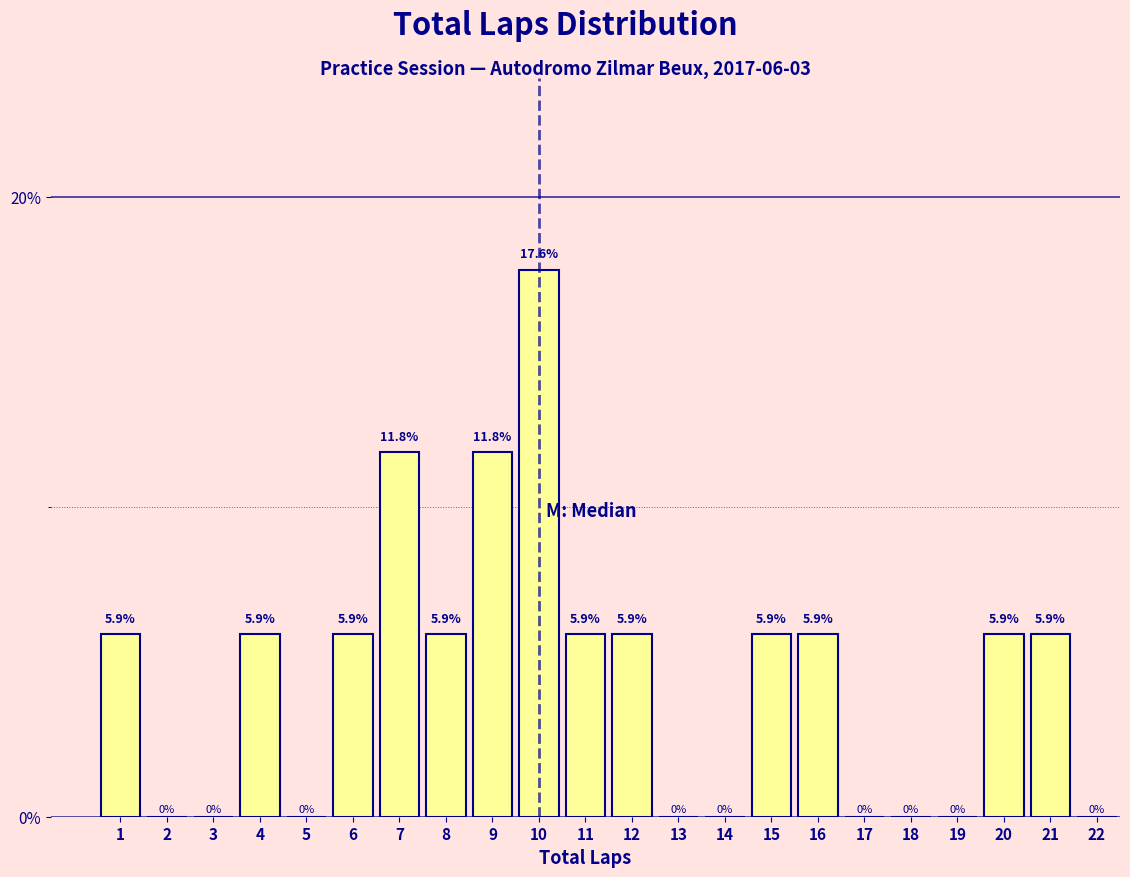

Over which range of the x-axis is the bar tallest?

9.5 to 10.5